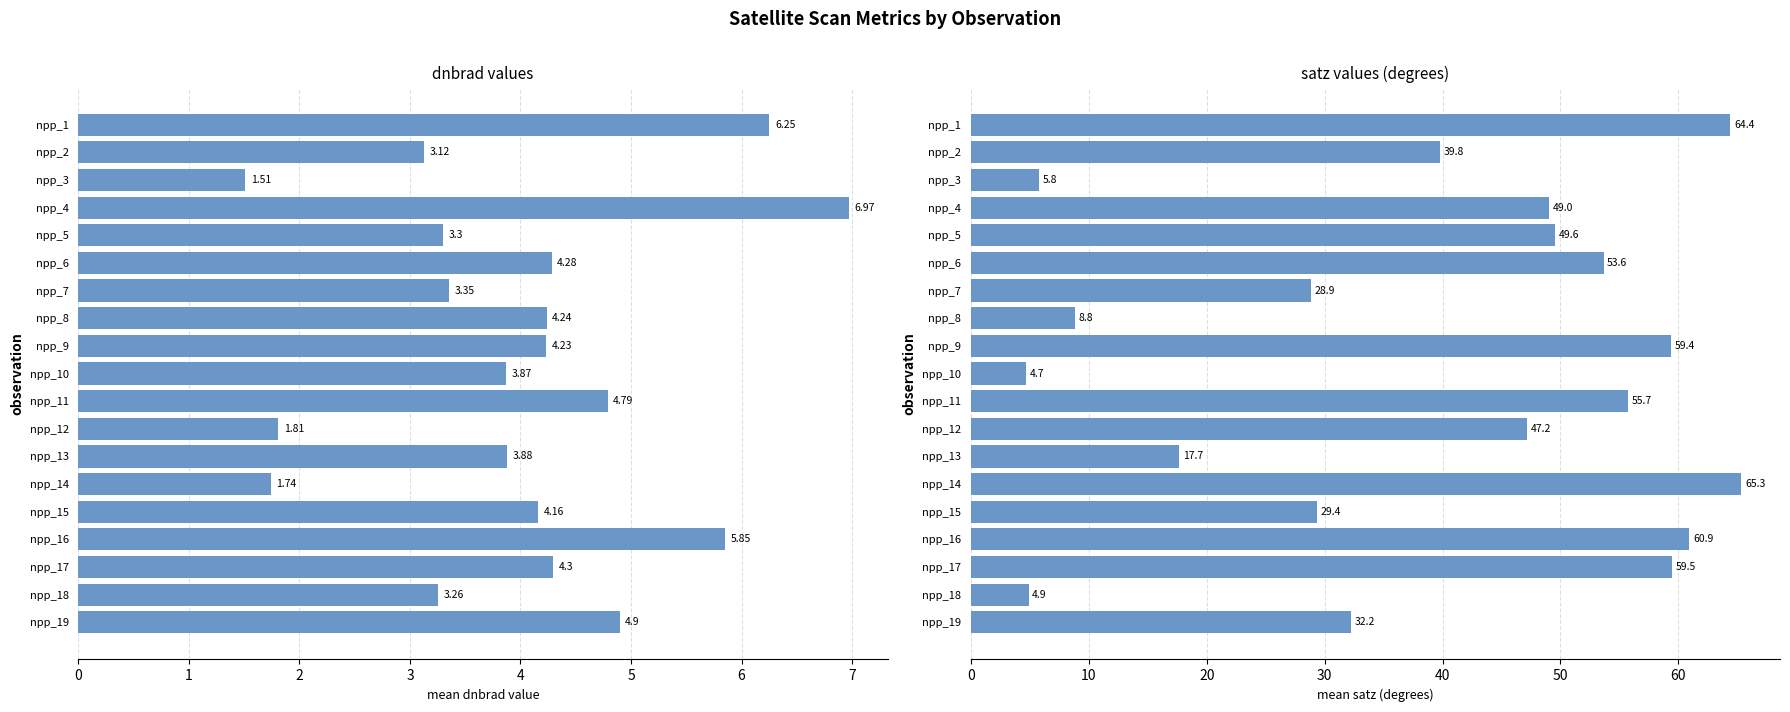

Which series has the largest total across all categories?

mean satz